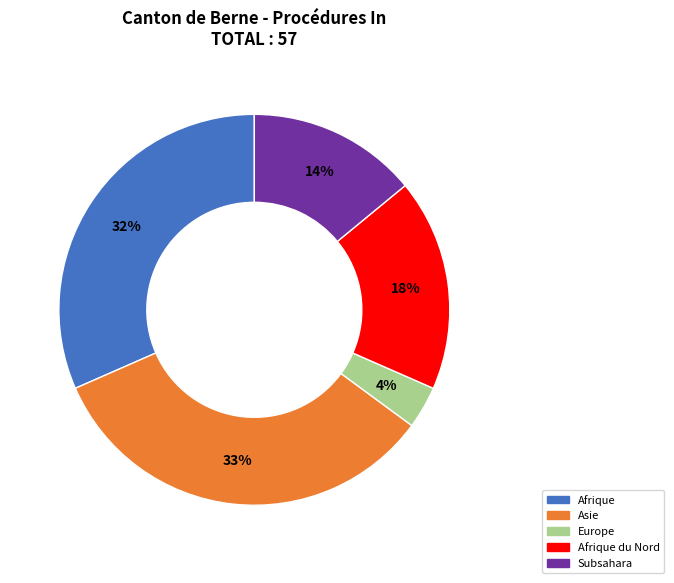

How many slices are in this pie chart?

5